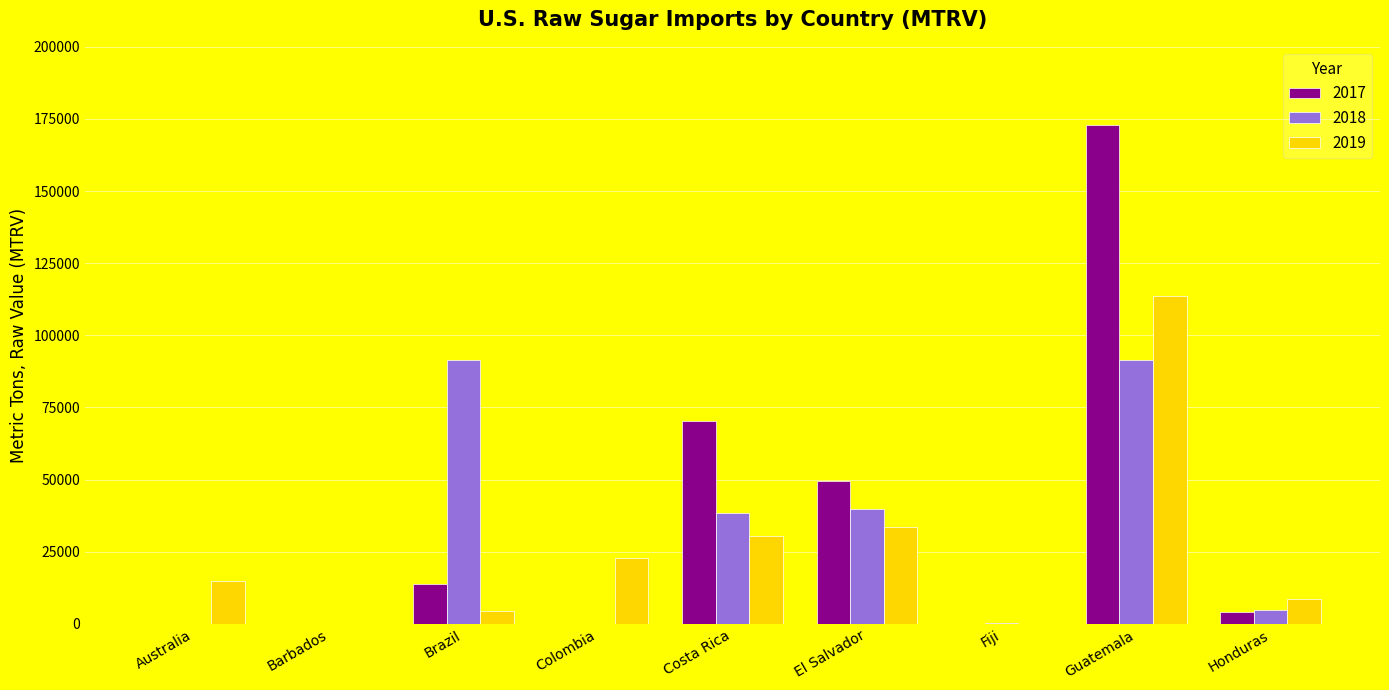

Between Australia and Barbados, which series saw the biggest shift?

2019